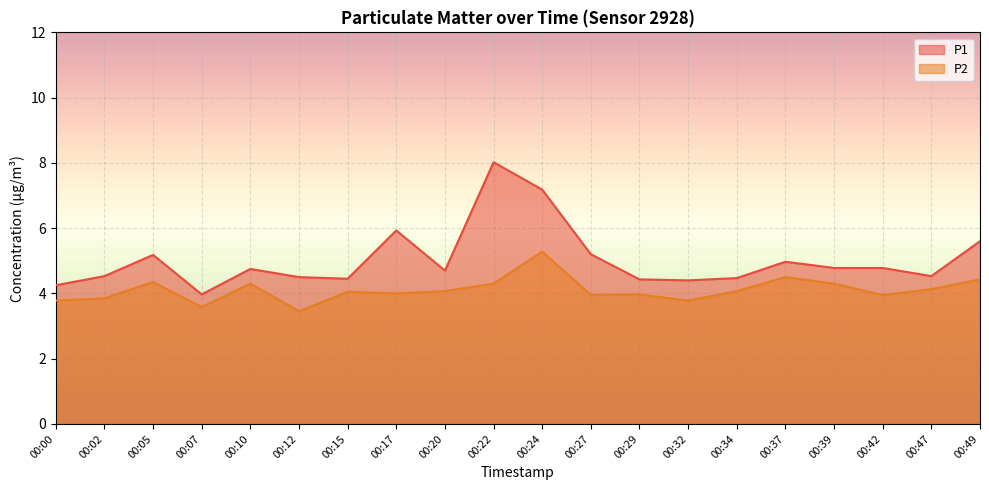

At how many categories does at least one series exceed 6?

2